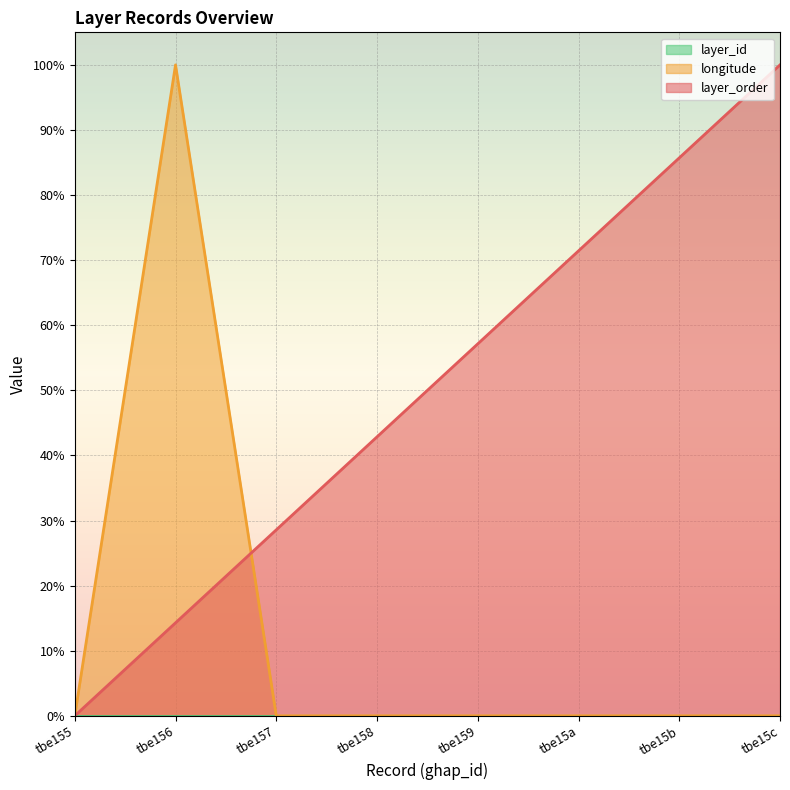

Rank the categories by layer_order value from lowest to highest.

tbe155, tbe156, tbe157, tbe158, tbe159, tbe15a, tbe15b, tbe15c